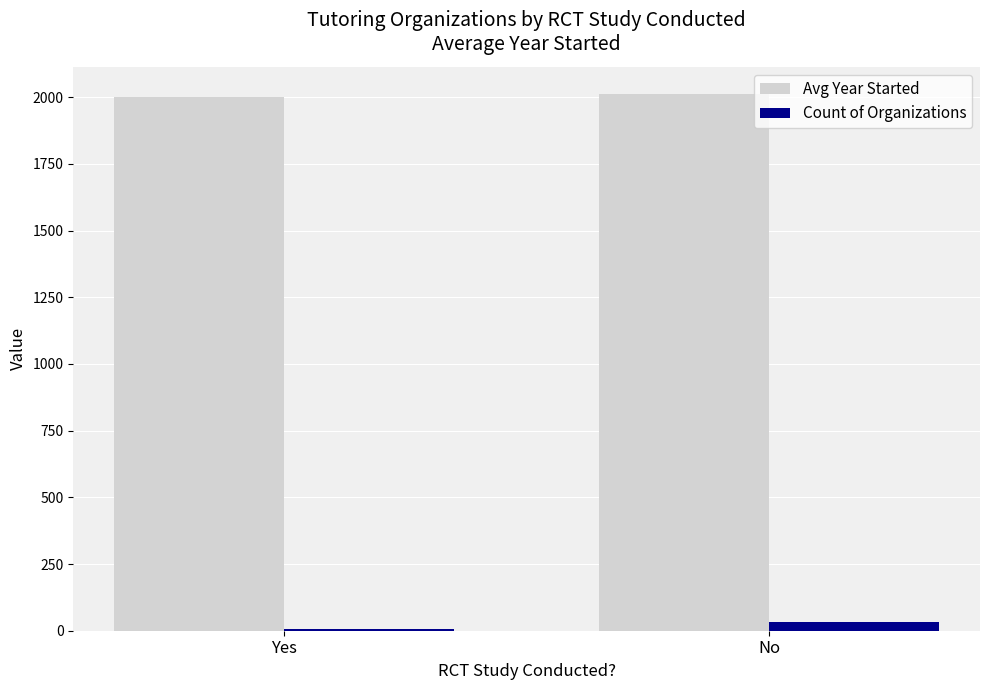

Is it true that Avg Year Started equals 2013.0 at No?

True